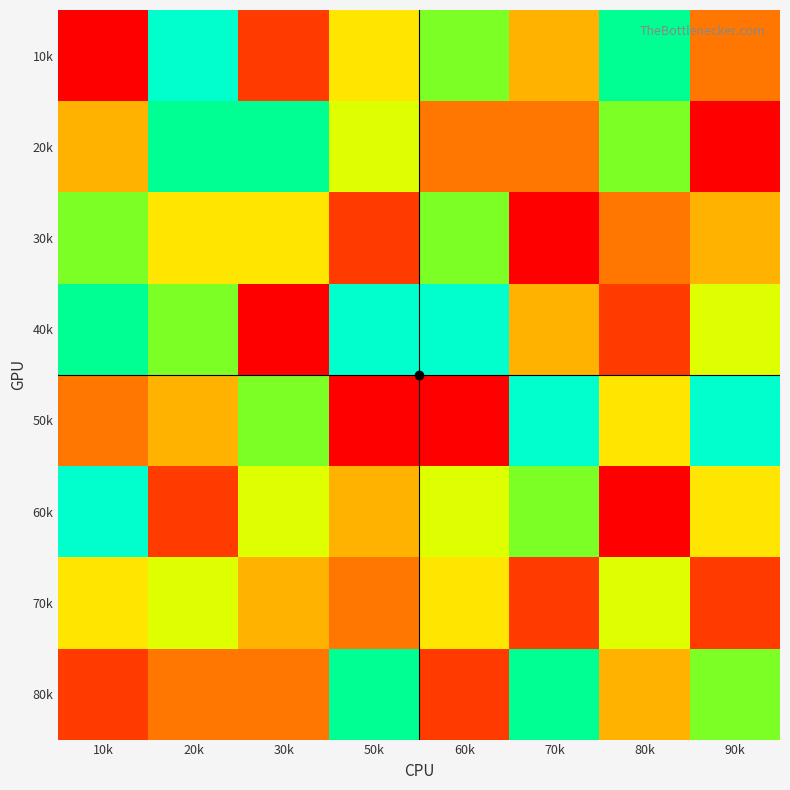

At which category does the chart reach its minimum across all series?

10k